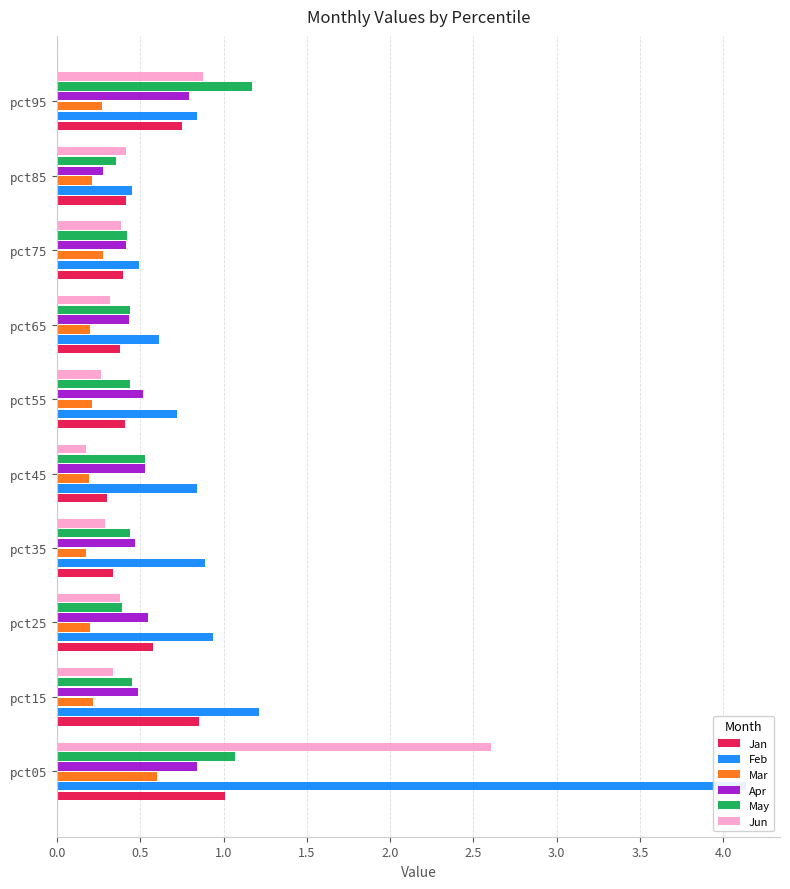

Does the chart contain any negative values?

No